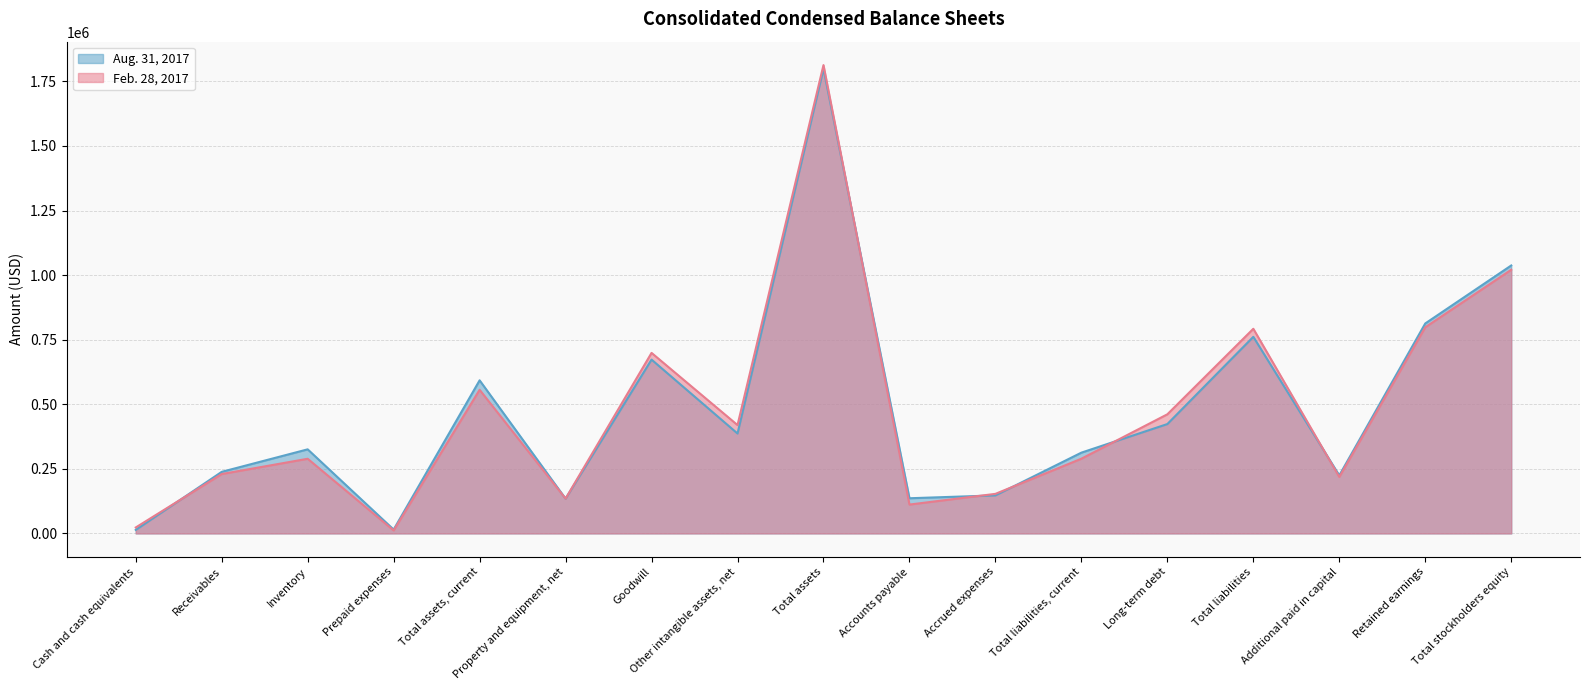

In Feb. 28, 2017, how many points are higher than both neighbors (excluding endpoints)?

5